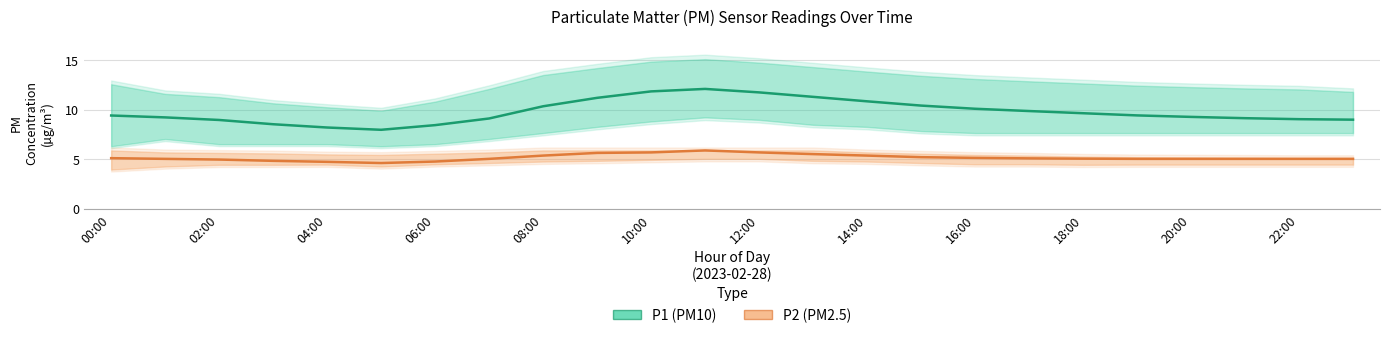

What is the total value across all series at 21?

14.2